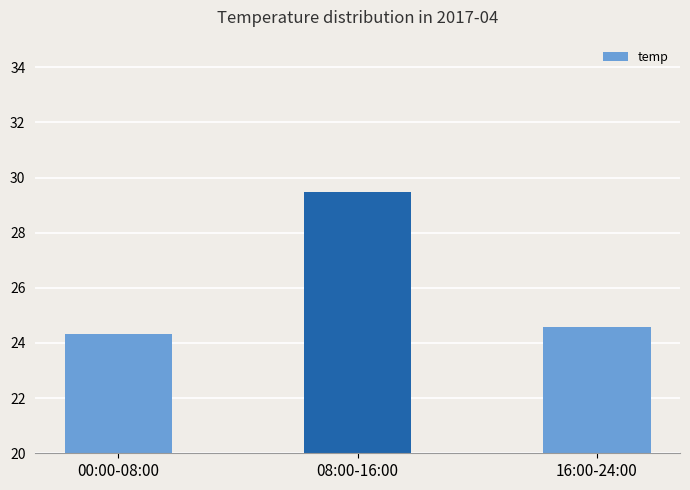

True or false: the data shows 36.6 at 00:00-08:00.

False